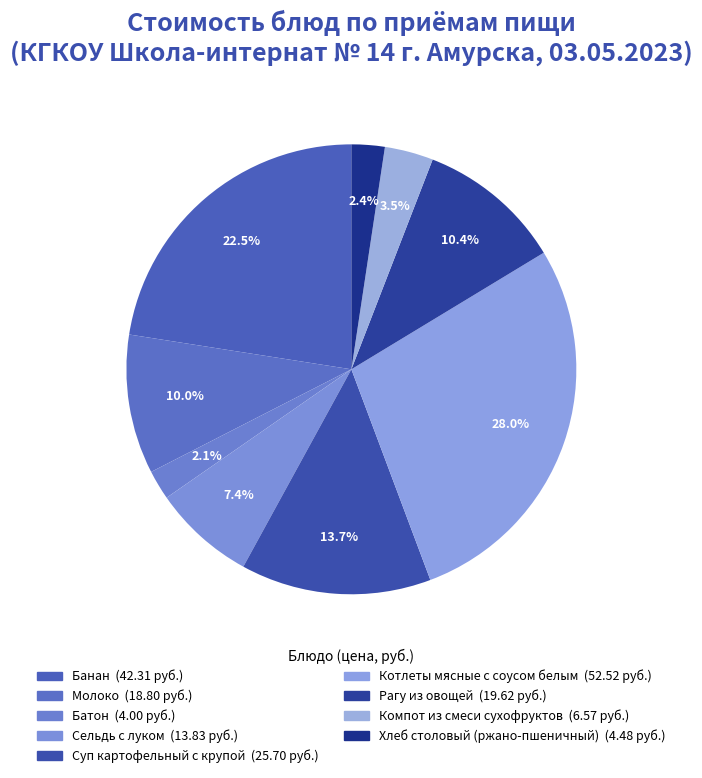

To the nearest percent, what is the average slice percentage?

11%